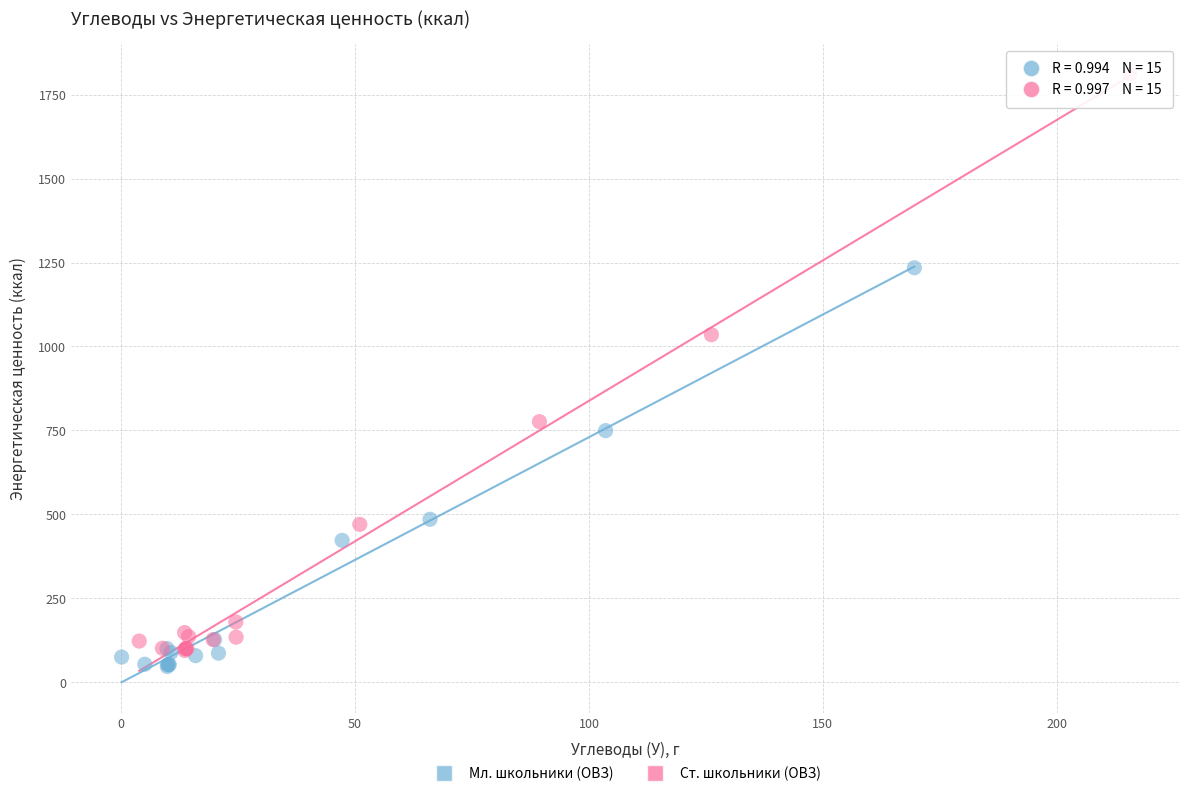

Which series has the largest Y range (max minus min)?

Ст. школьники (ОВЗ)